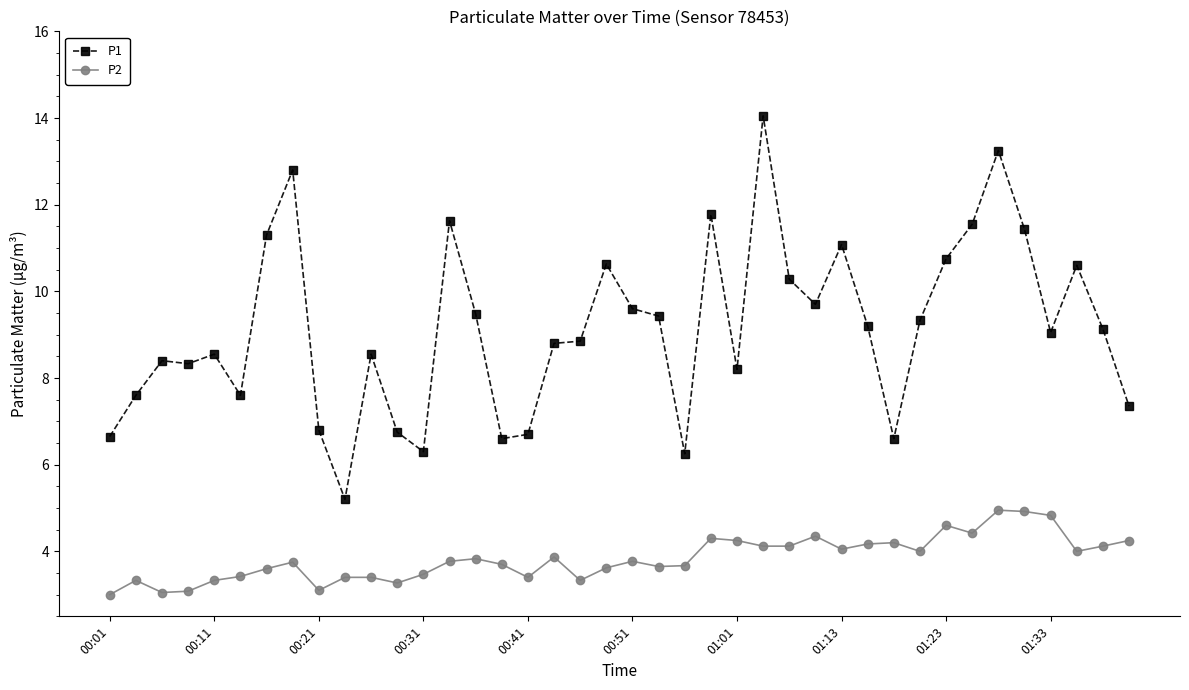

Which series has the widest spread of values?

P1